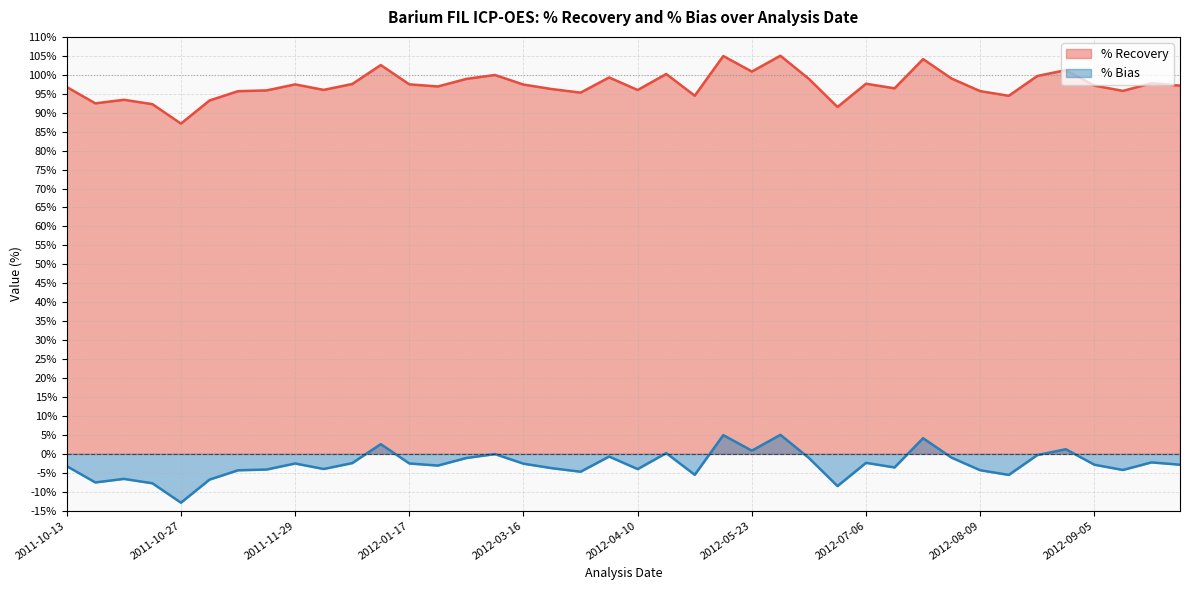

True or false: % Recovery and % Bias cross at least once.

False